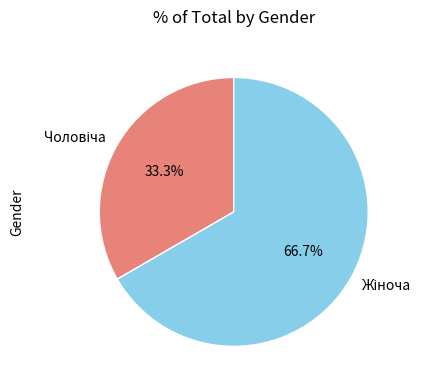

Is there any slice that represents more than half of the pie?

Yes